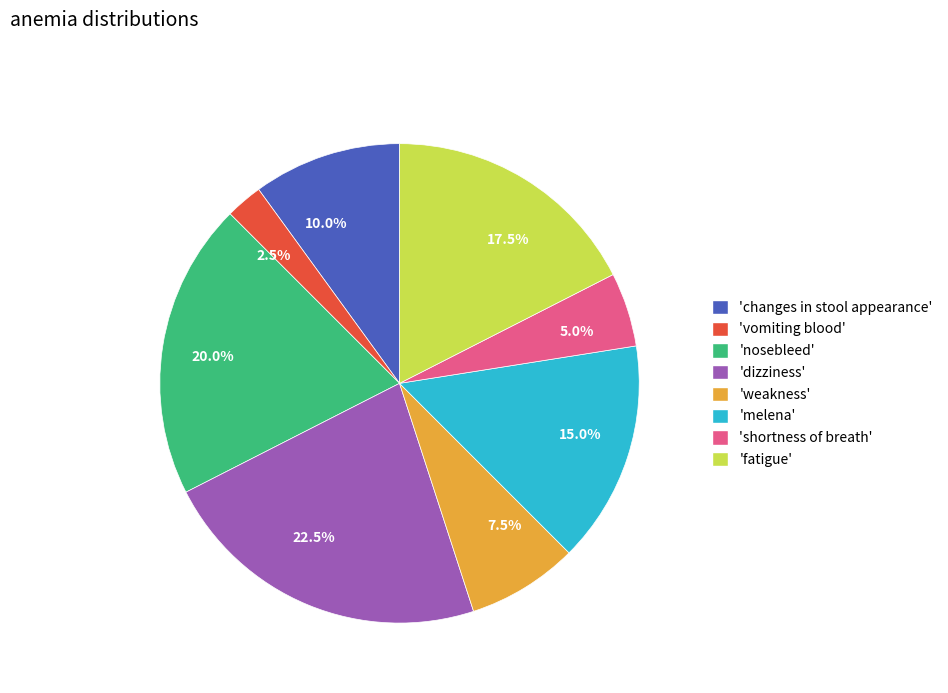

How many segments does this pie chart have?

8